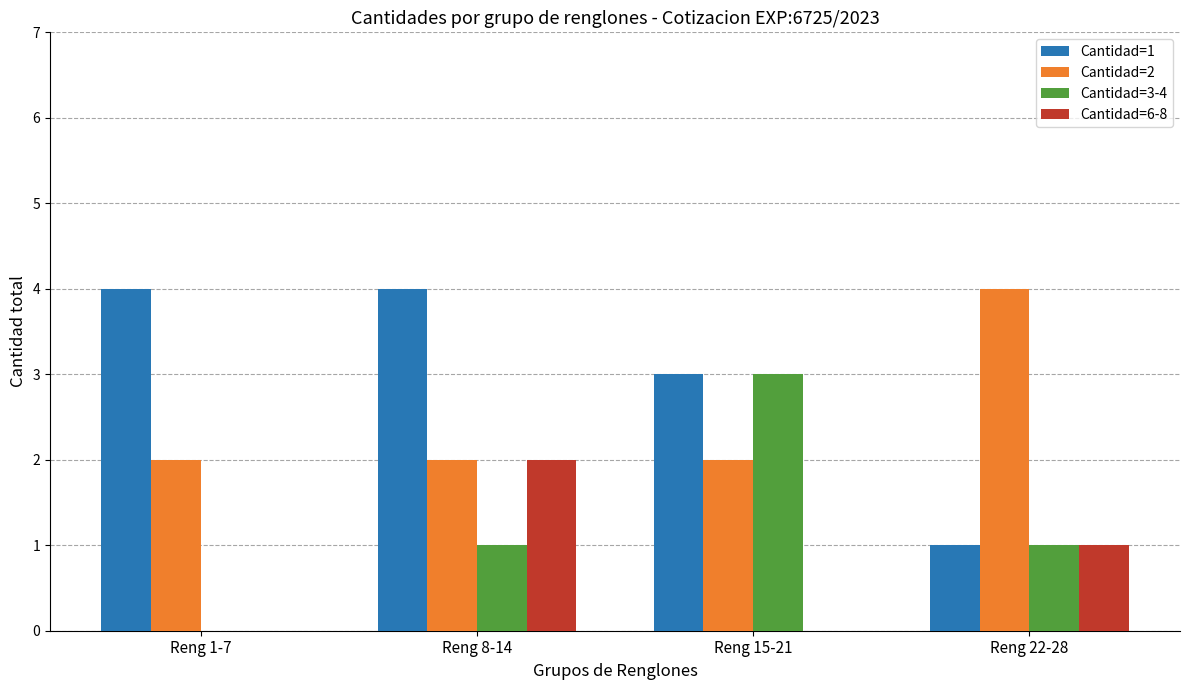

What is the sum of all Cantidad=1 values?

12